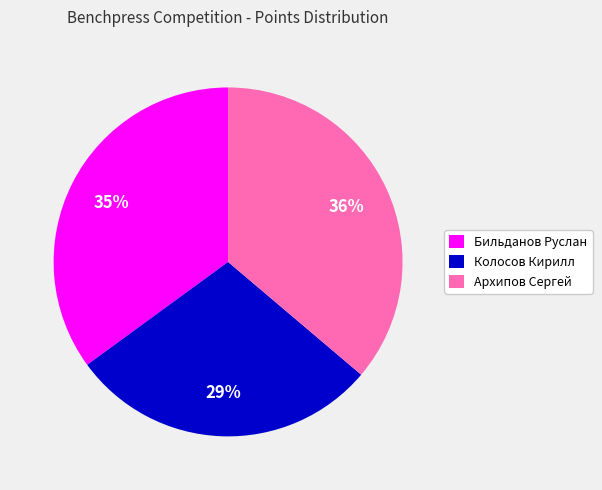

To the nearest percent, what is the difference between the Архипов Сергей and Бильданов Руслан slice percentages?

1%